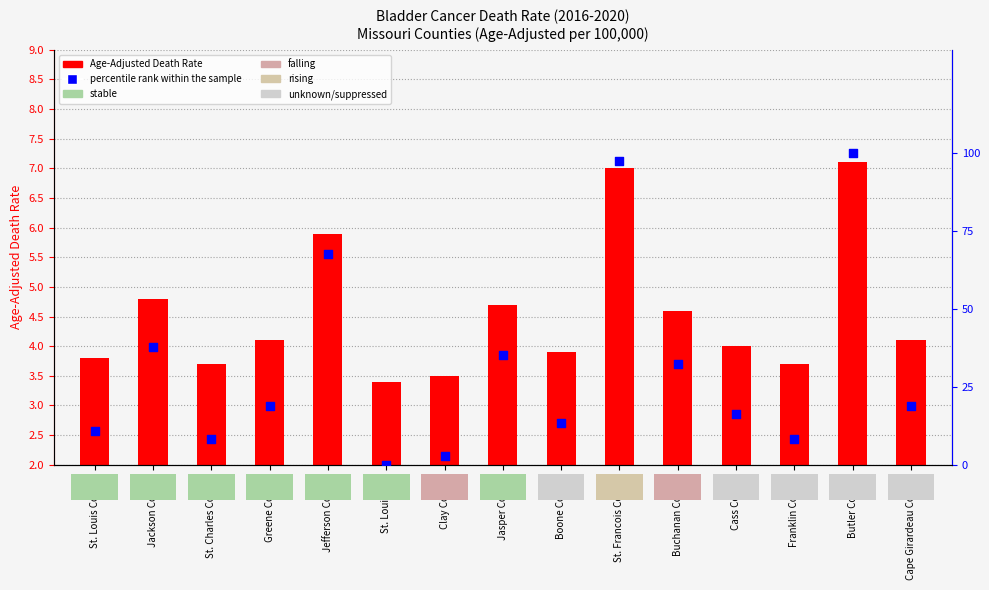

At which category is the sum across all series the highest?

Butler County